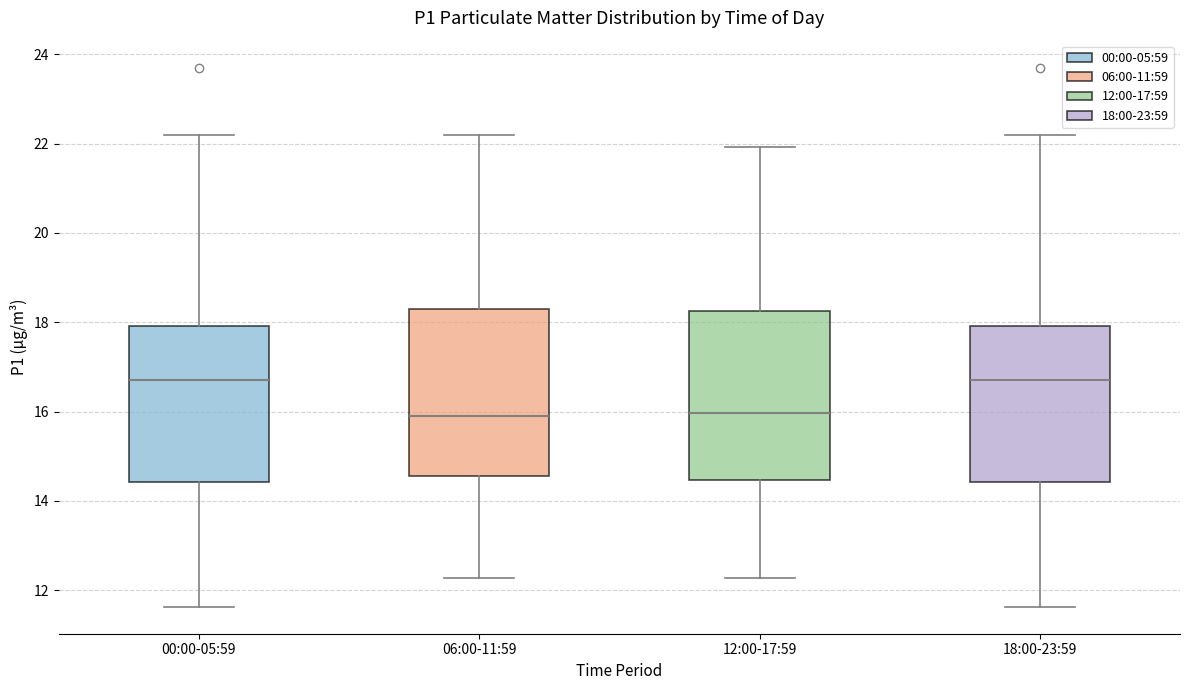

Reading left to right, transcribe this box plot: for each box, give where its median line is, the range the box spans, and where its two whiskers end, as read against the y-axis. The values are not printed on the chart, so give them approximately, as read against the axis.

00:00-05:59: median 16.8, box 14.4 to 18.0, whiskers 11.6 to 22.2
06:00-11:59: median 15.8, box 14.6 to 18.2, whiskers 12.2 to 22.2
12:00-17:59: median 16.0, box 14.4 to 18.2, whiskers 12.2 to 22.0
18:00-23:59: median 16.8, box 14.4 to 18.0, whiskers 11.6 to 22.2